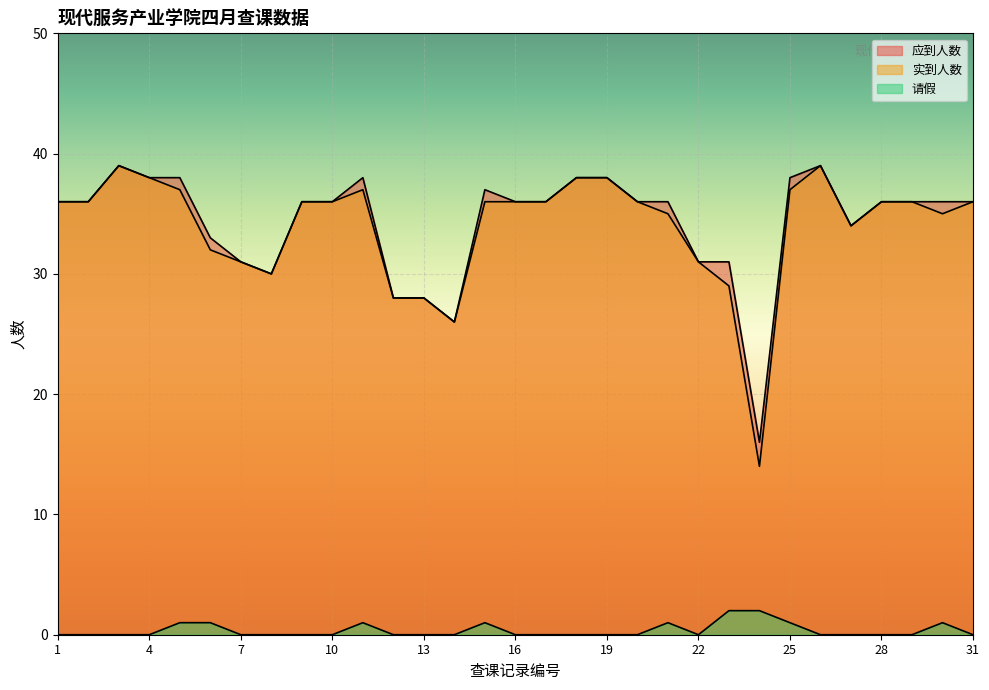

In 实到人数, how many points are lower than both neighbors (excluding endpoints)?

5